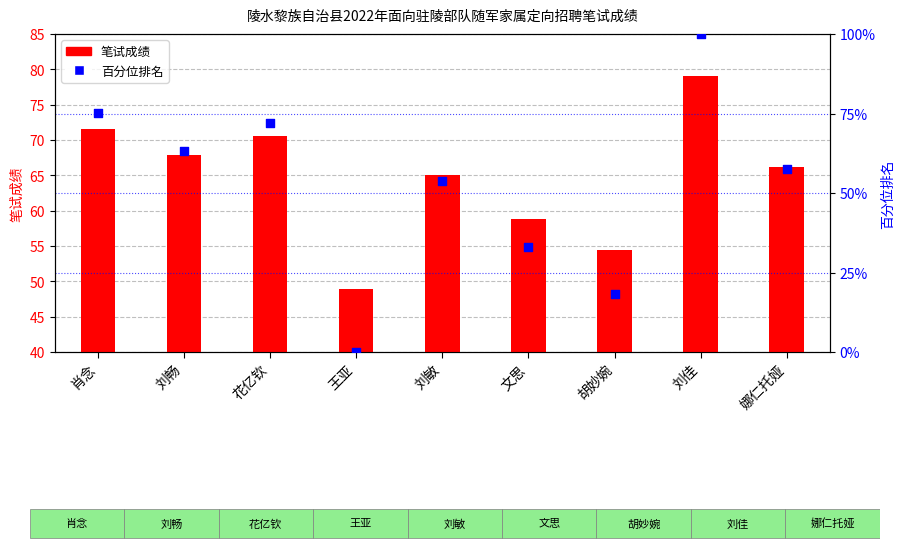

Which series reaches the maximum Y coordinate?

百分位排名